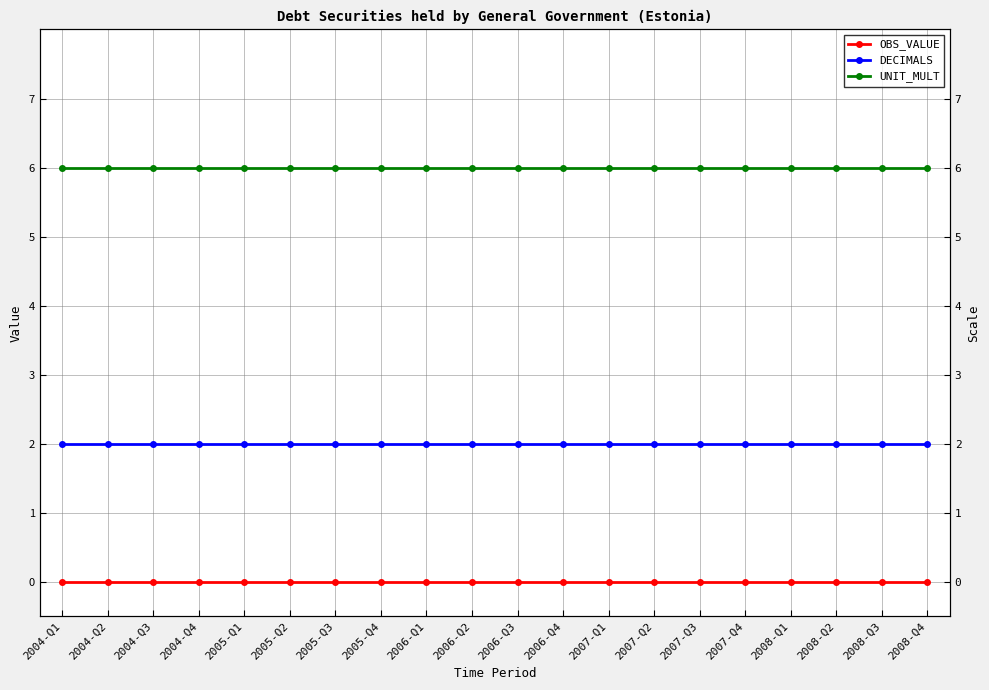

At 2008-Q2, list the series in order from smallest to largest.

OBS_VALUE, DECIMALS, UNIT_MULT